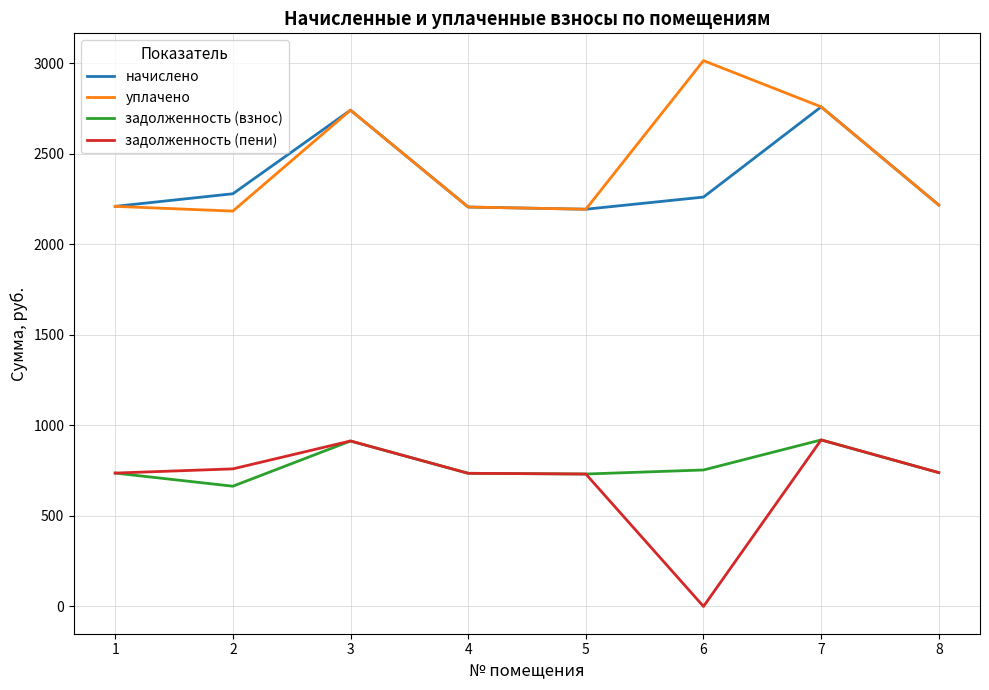

True or false: начислено and задолженность (пени) intersect in this chart.

False